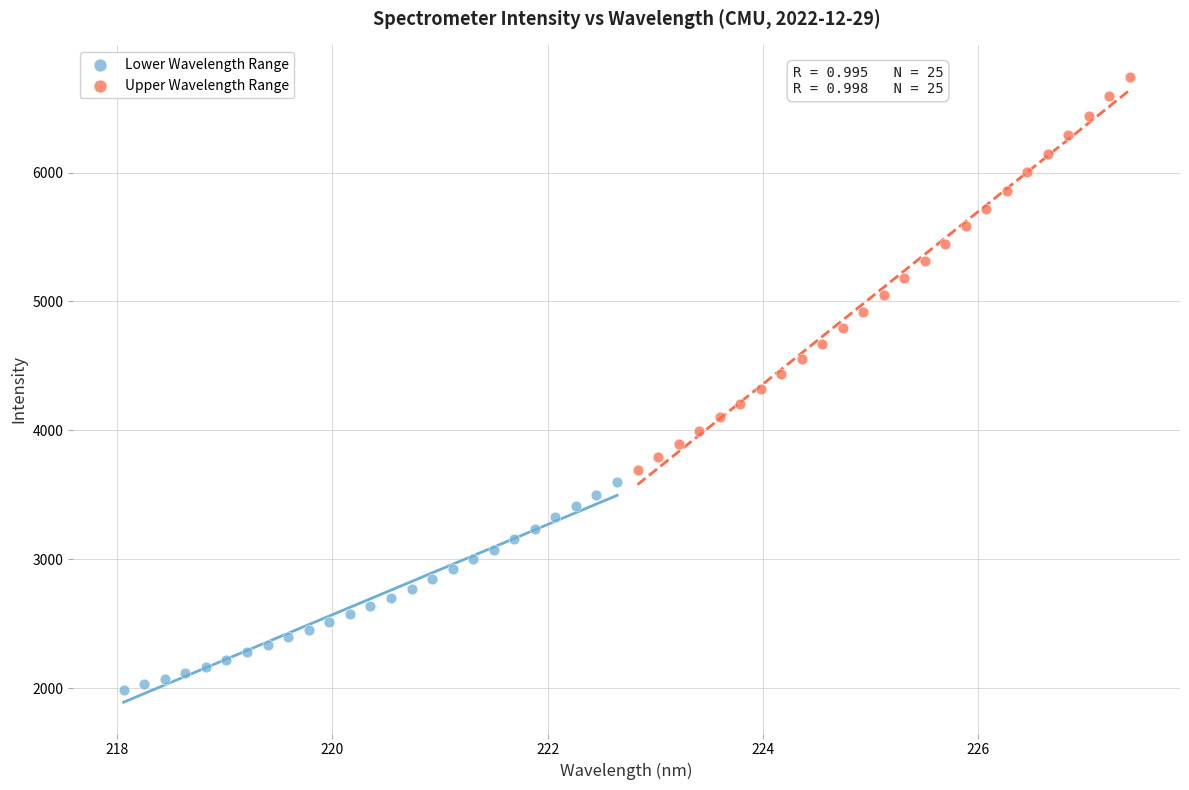

Which series has the widest spread of Y values?

Upper Wavelength Range